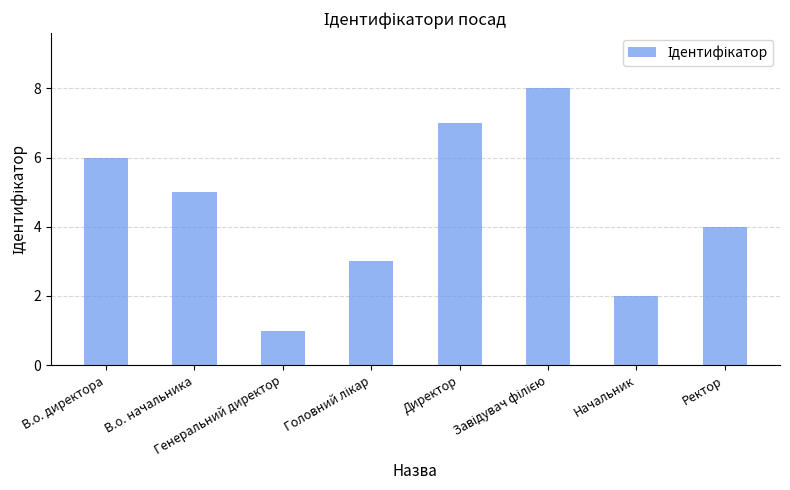

Does the chart contain stacked bars?

No